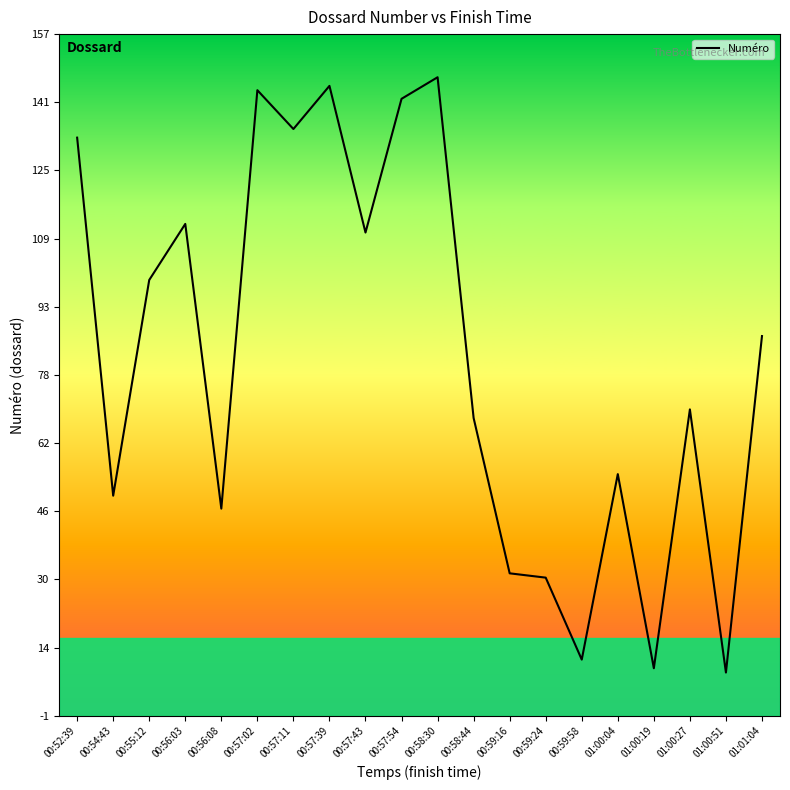

What position from the right is 00:59:58?

6